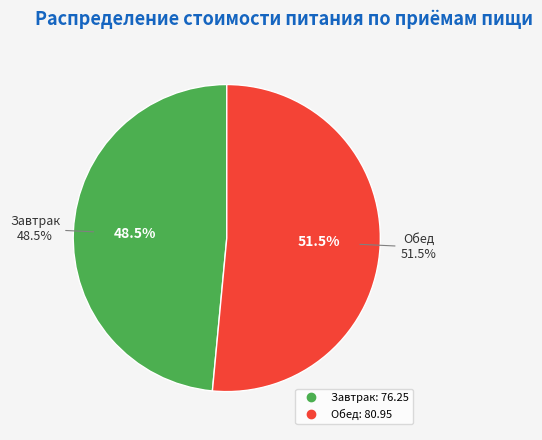

Is Обед the majority of the pie?

Yes